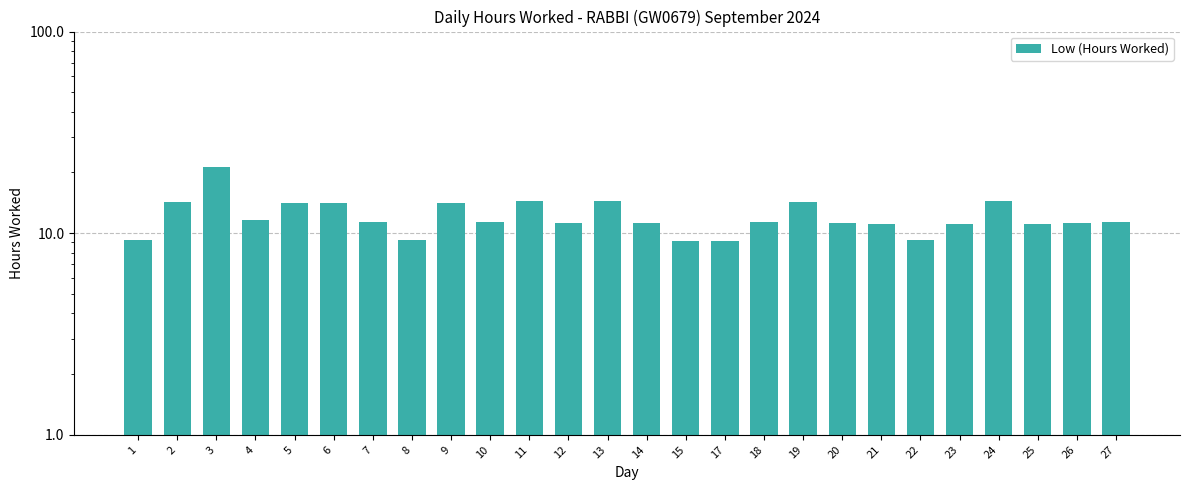

List the labels in order of value, largest first.

3, 24, 13, 11, 2, 19, 6, 9, 5, 4, 7, 10, 18, 27, 26, 20, 12, 14, 23, 25, 21, 1, 8, 22, 15, 17